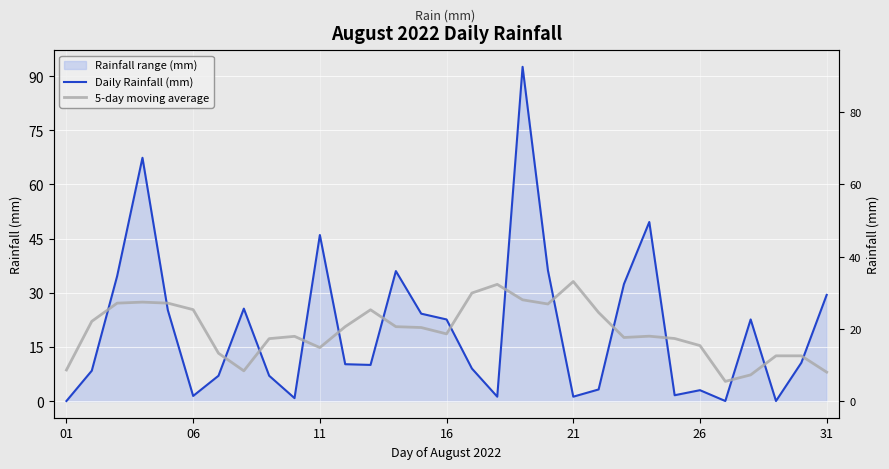

Is it true that 5-day moving average equals 4.7 at 27?

False